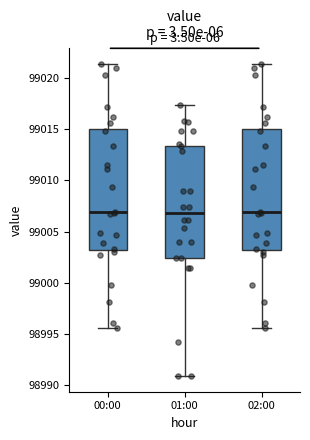

Where is the lower edge of the box for 00:00 on the y-axis? The values are not printed on the chart, so give them approximately, as read against the axis.

99003.0